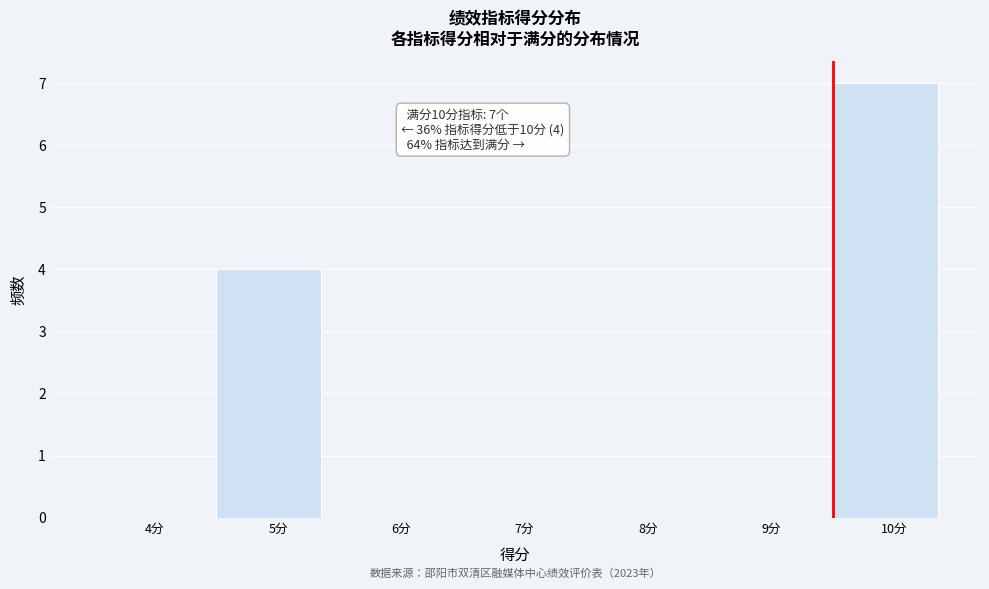

Reading right to left, list all the values displayed in this chart.

10分=7	9分=0	8分=0	7分=0	6分=0	5分=4	4分=0